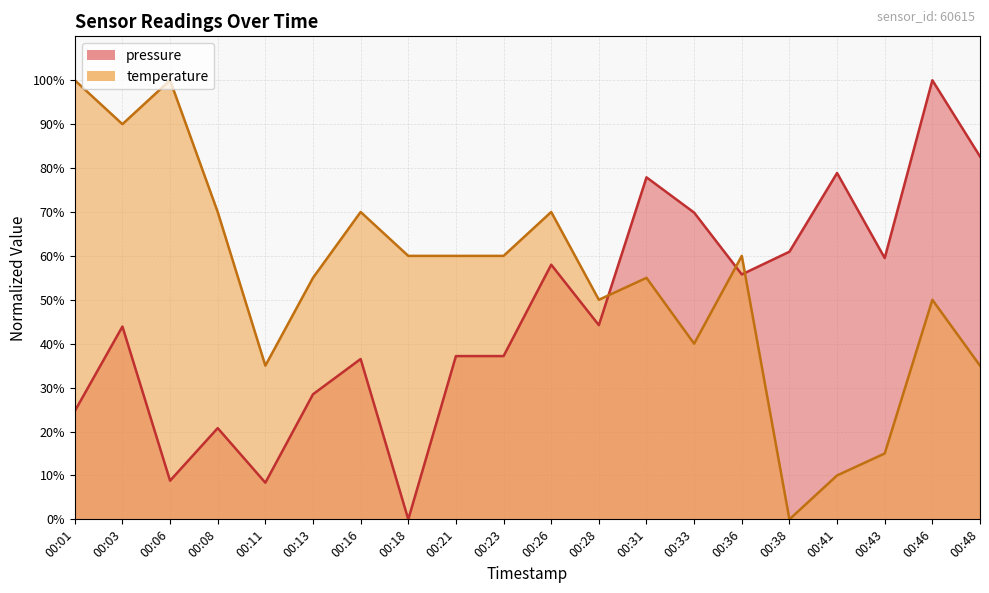

True or false: pressure has more than 2 points higher than both neighbors.

True